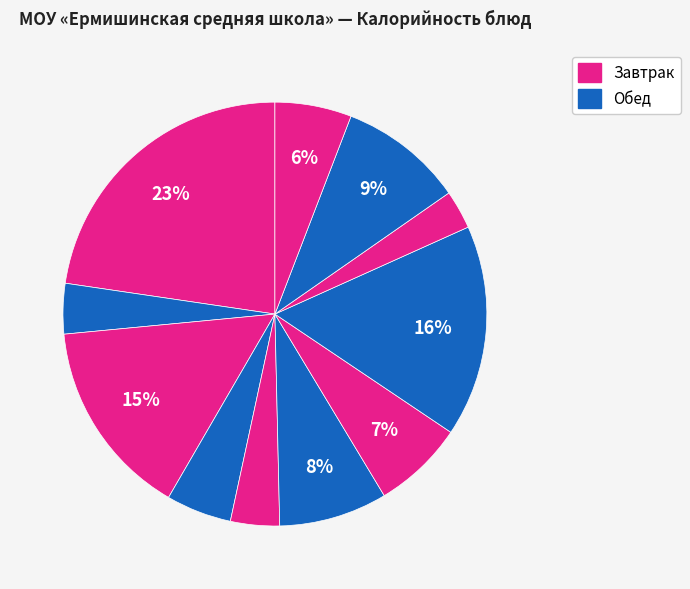

How many segments does this pie chart have?

11